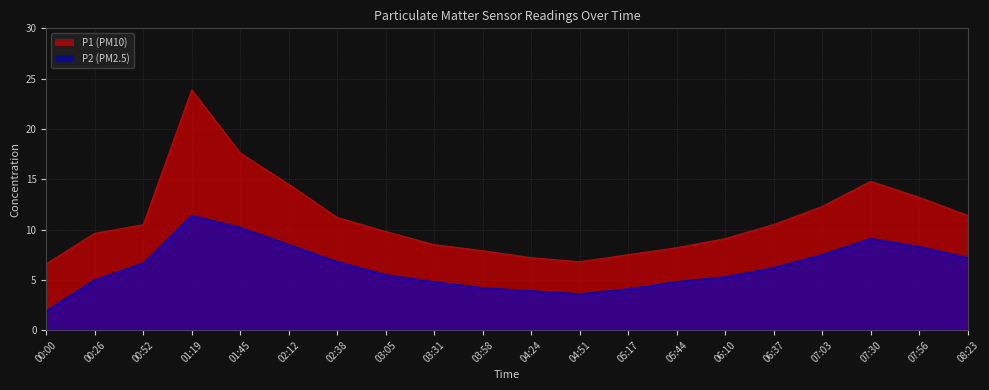

Reading right to left, transcribe all the data shown in this chart.

P1: 08:23=11.4	07:56=13.2	07:30=14.8	07:03=12.3	06:37=10.5	06:10=9.1	05:44=8.2	05:17=7.5	04:51=6.8	04:24=7.2	03:58=7.9	03:31=8.5	03:05=9.8	02:38=11.2	02:12=14.5	01:45=17.6	01:19=23.9	00:52=10.5	00:26=9.6	00:00=6.6
P2: 08:23=7.2	07:56=8.3	07:30=9.1	07:03=7.5	06:37=6.2	06:10=5.3	05:44=4.8	05:17=4.1	04:51=3.6	04:24=3.9	03:58=4.2	03:31=4.8	03:05=5.5	02:38=6.8	02:12=8.5	01:45=10.2	01:19=11.4	00:52=6.7	00:26=5.0	00:00=1.9